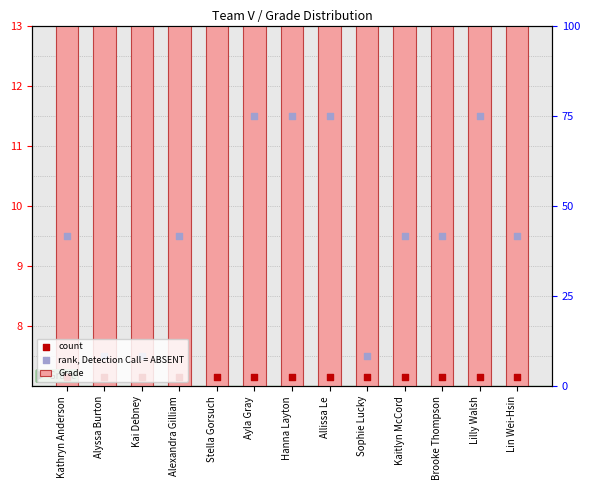

What is the total value across all series at Alexandra Gilliam?

26.6